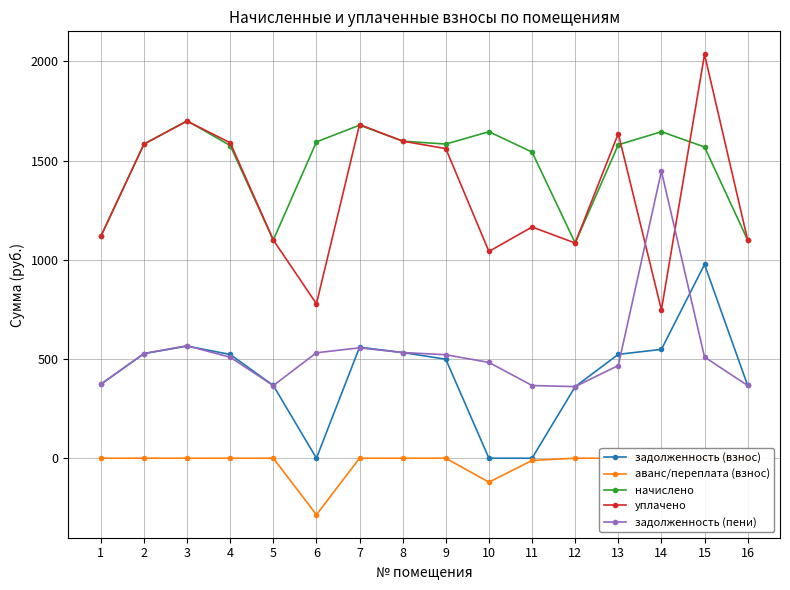

At which category is the sum across all series the highest?

15